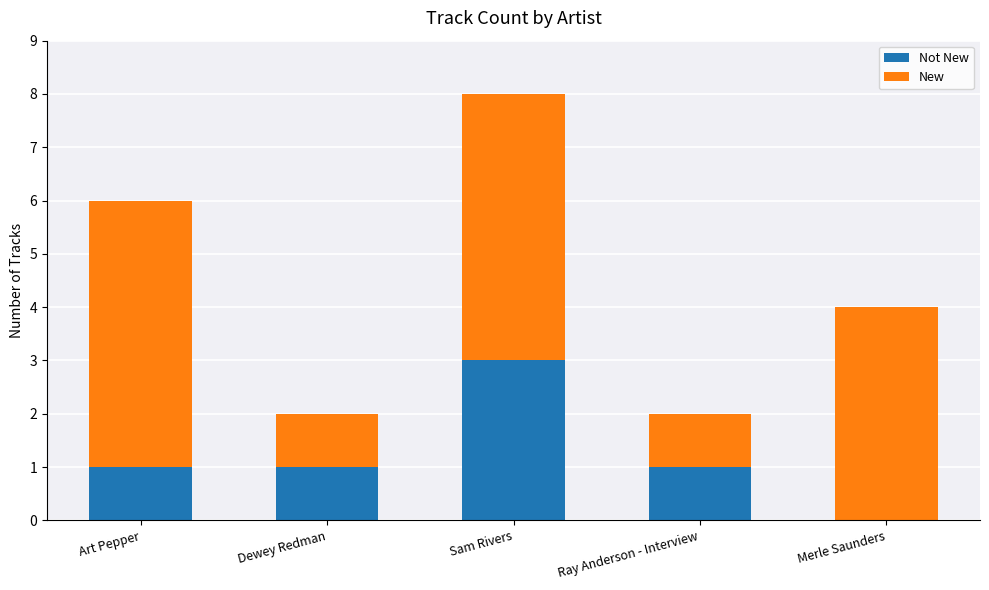

At which category is the sum across all series the highest?

Sam Rivers